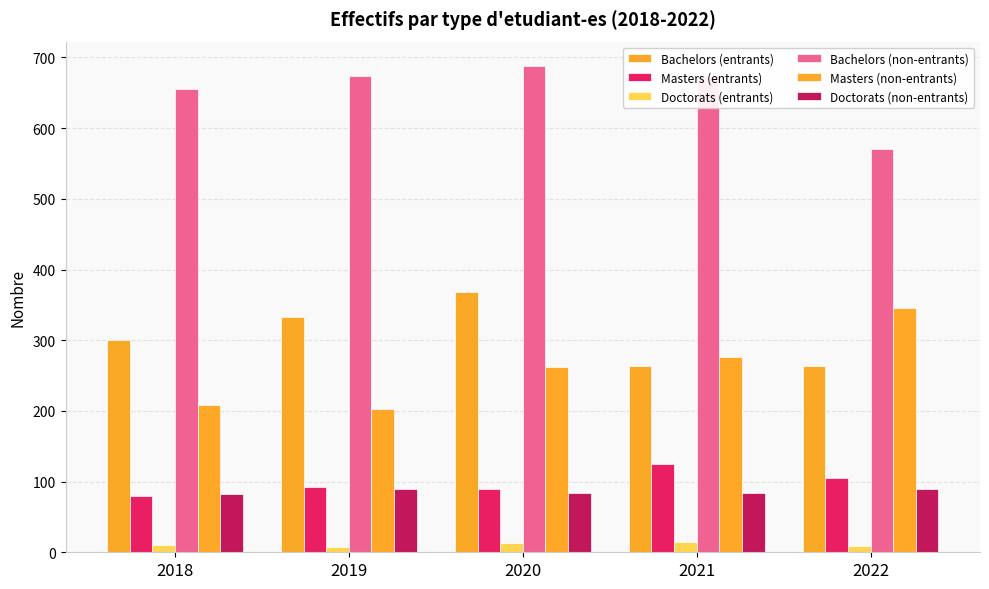

Is it true that Masters (non-entrants) equals 345 at 2022?

True